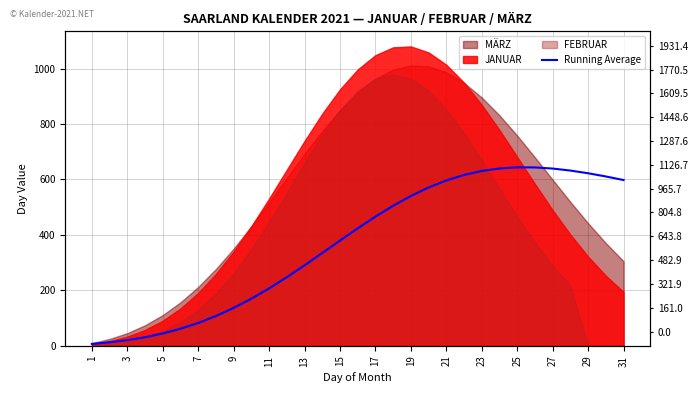

The chart shows a value of 892.5 at 29. True or false?

False